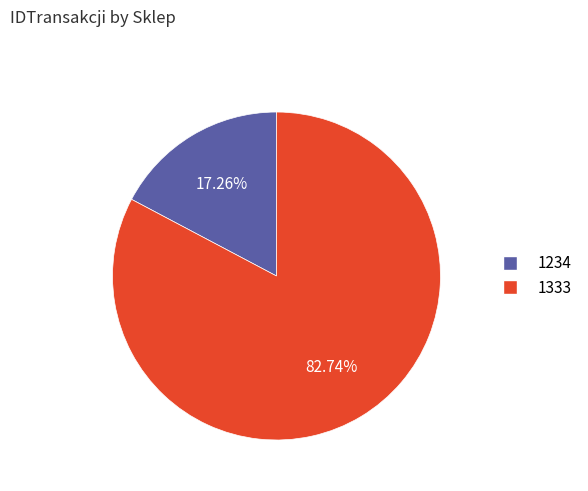

Is there a majority slice in this chart?

Yes